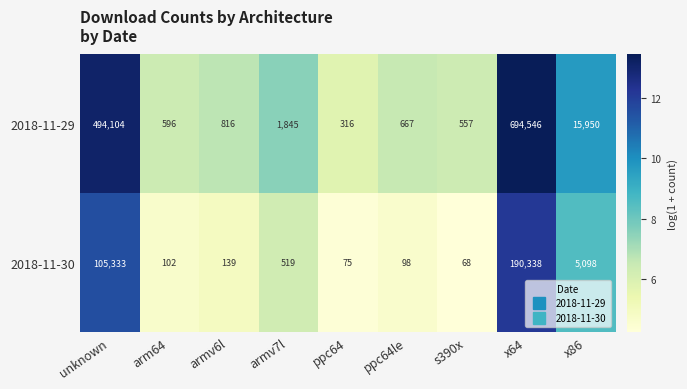

At which category is the sum across all series the highest?

x64